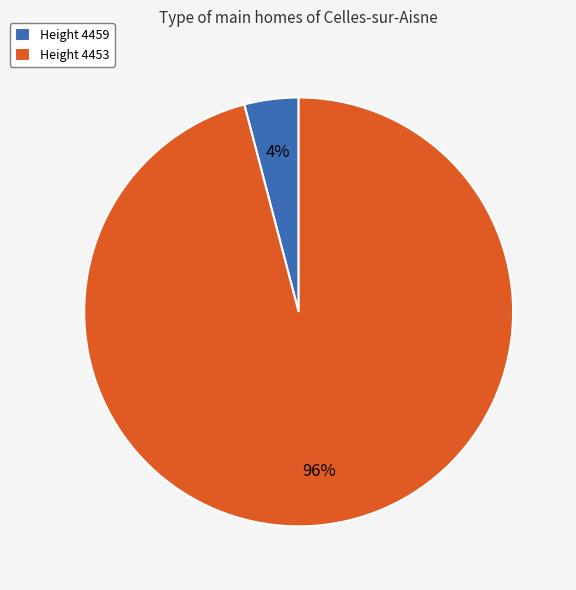

Is there any slice that represents more than half of the pie?

Yes